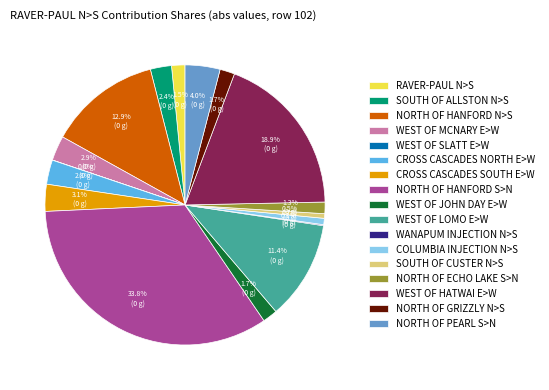

Is WEST OF MCNARY E>W the majority of the pie?

No